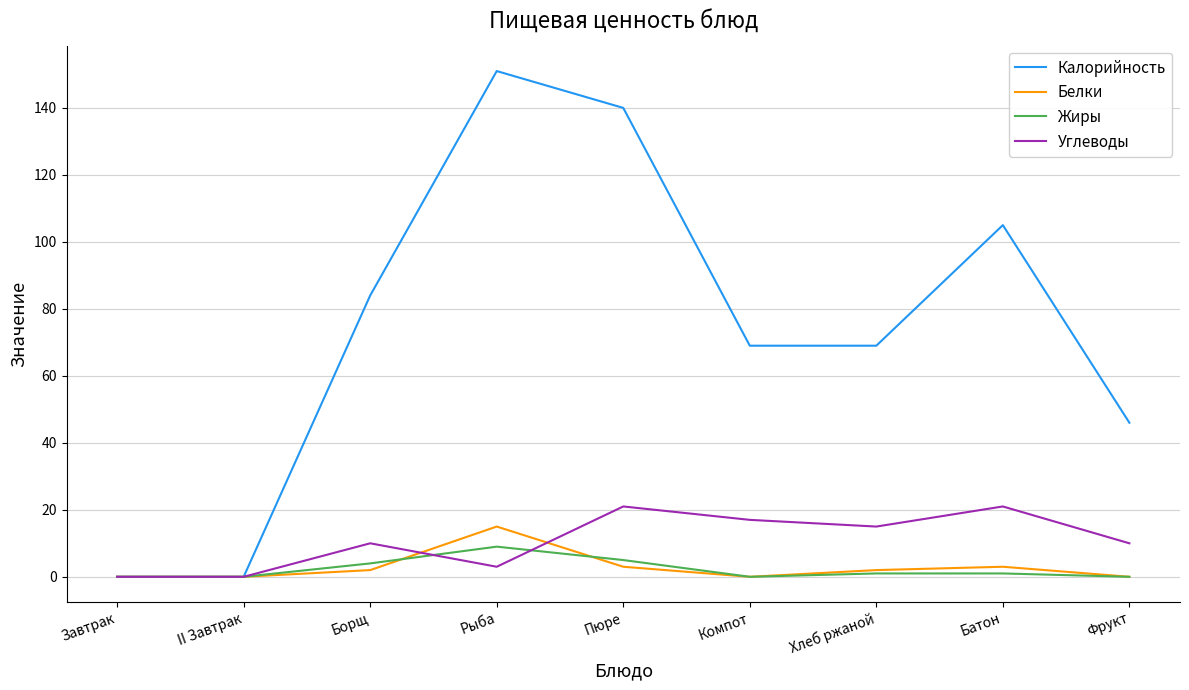

Reading right to left, what are all the values shown in this chart?

Калорийность: Фрукт=46	Батон=105	Хлеб ржаной=69	Компот=69	Пюре=140	Рыба=151	Борщ=84	II Завтрак=0	Завтрак=0
Белки: Фрукт=0	Батон=3	Хлеб ржаной=2	Компот=0	Пюре=3	Рыба=15	Борщ=2	II Завтрак=0	Завтрак=0
Жиры: Фрукт=0	Батон=1	Хлеб ржаной=1	Компот=0	Пюре=5	Рыба=9	Борщ=4	II Завтрак=0	Завтрак=0
Углеводы: Фрукт=10	Батон=21	Хлеб ржаной=15	Компот=17	Пюре=21	Рыба=3	Борщ=10	II Завтрак=0	Завтрак=0